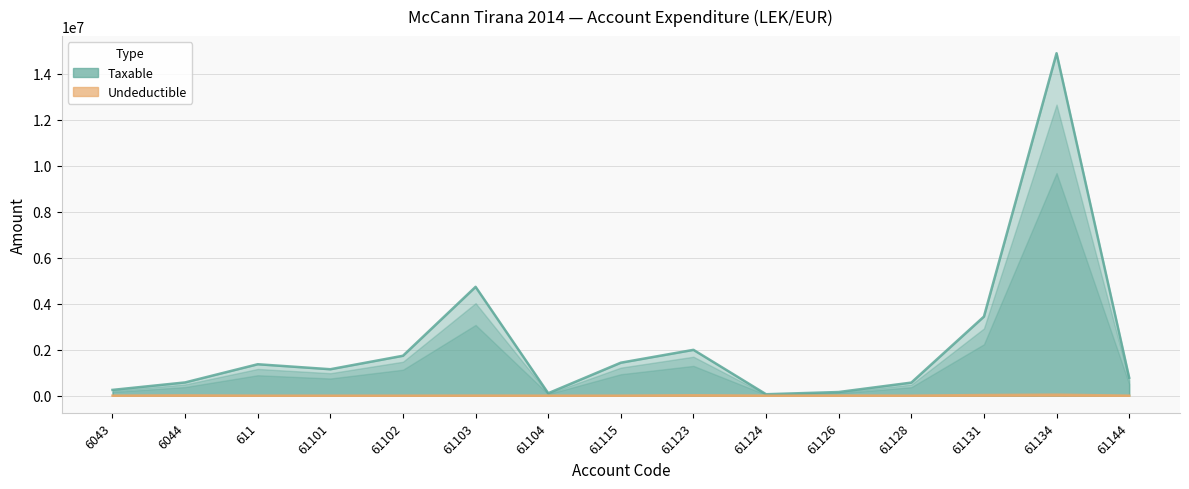

Between 61102 and 61115, which is larger?

61102